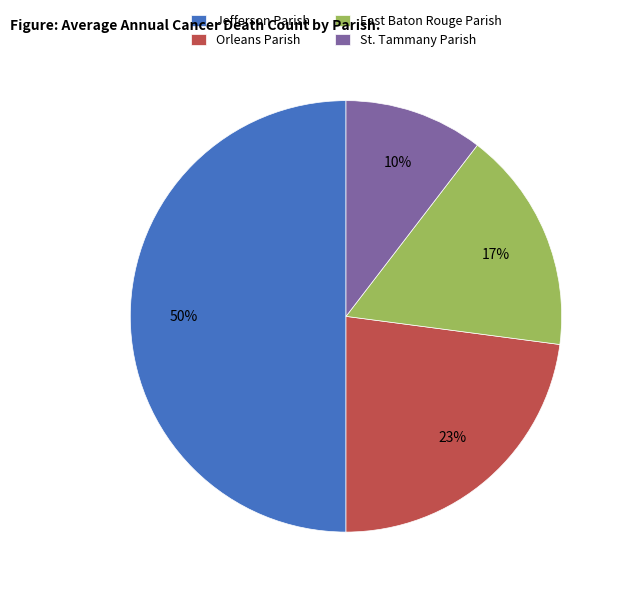

To the nearest percent, what is the difference between the East Baton Rouge Parish and Jefferson Parish slice percentages?

33%